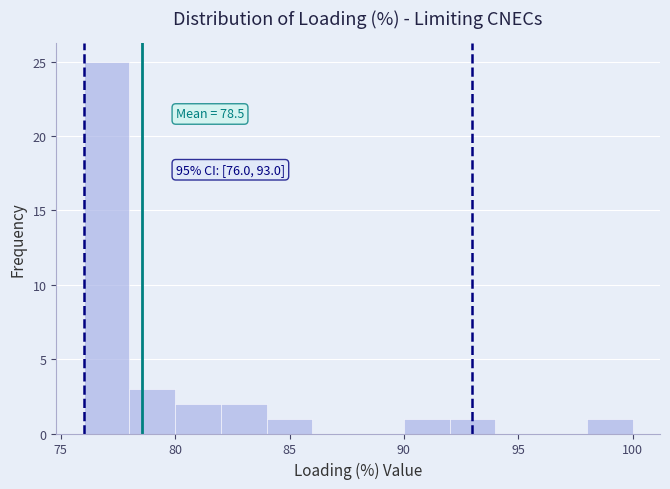

Which range on the x-axis has the tallest bar?

76 to 78